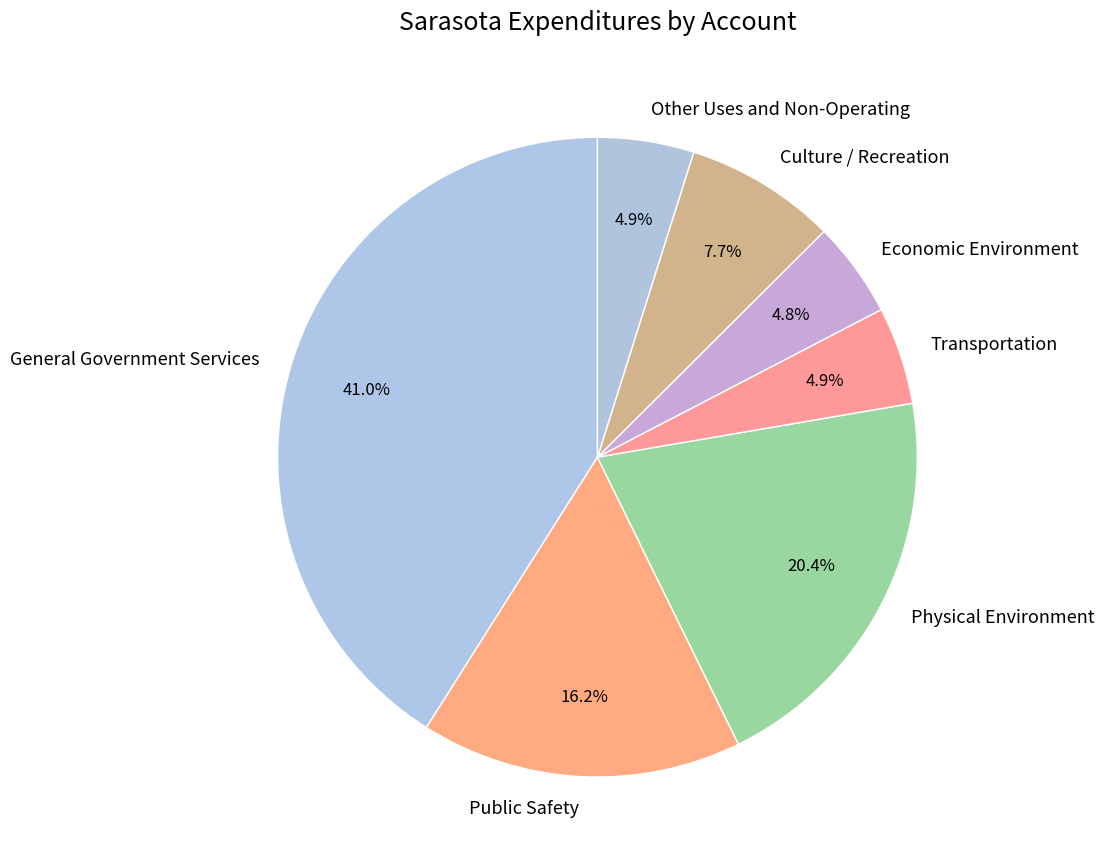

The General Government Services slice represents 34% of the pie. True or false?

False